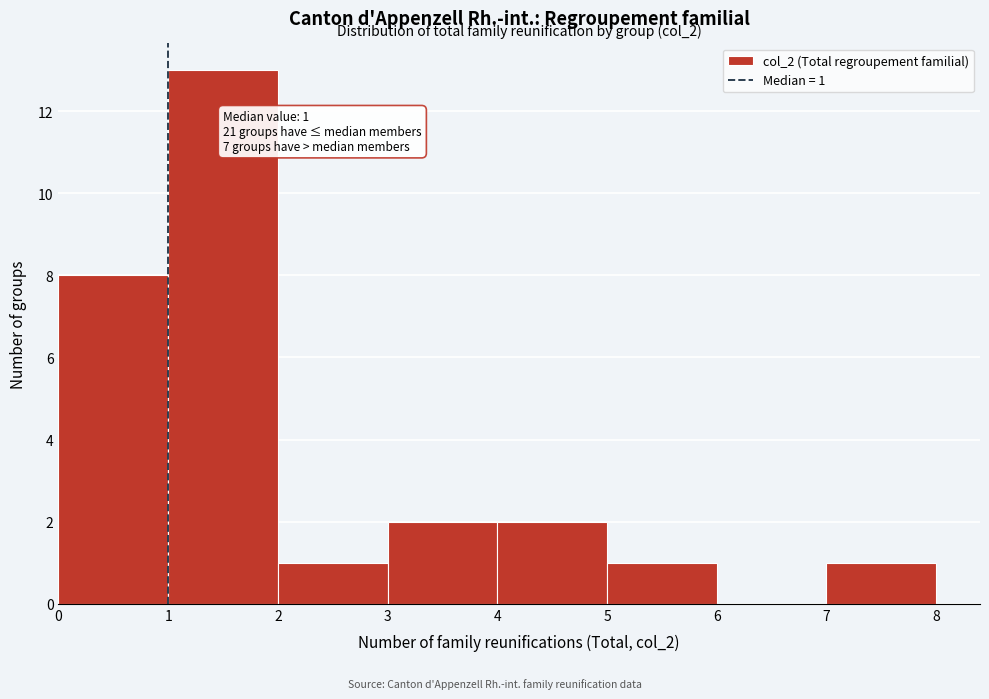

Which range on the x-axis has the tallest bar?

1 to 2